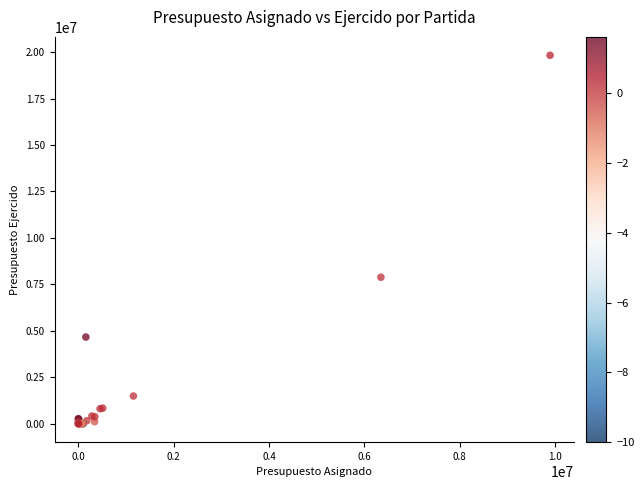

What Y value in the scatter plot is closest to 9912703?

7882437.9